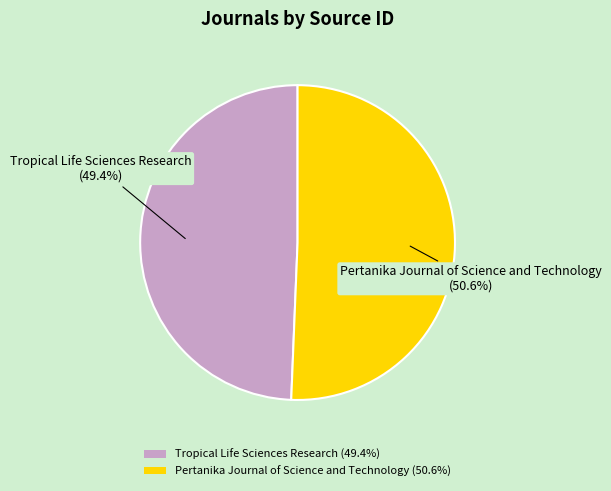

Is there a majority slice in this chart?

Yes